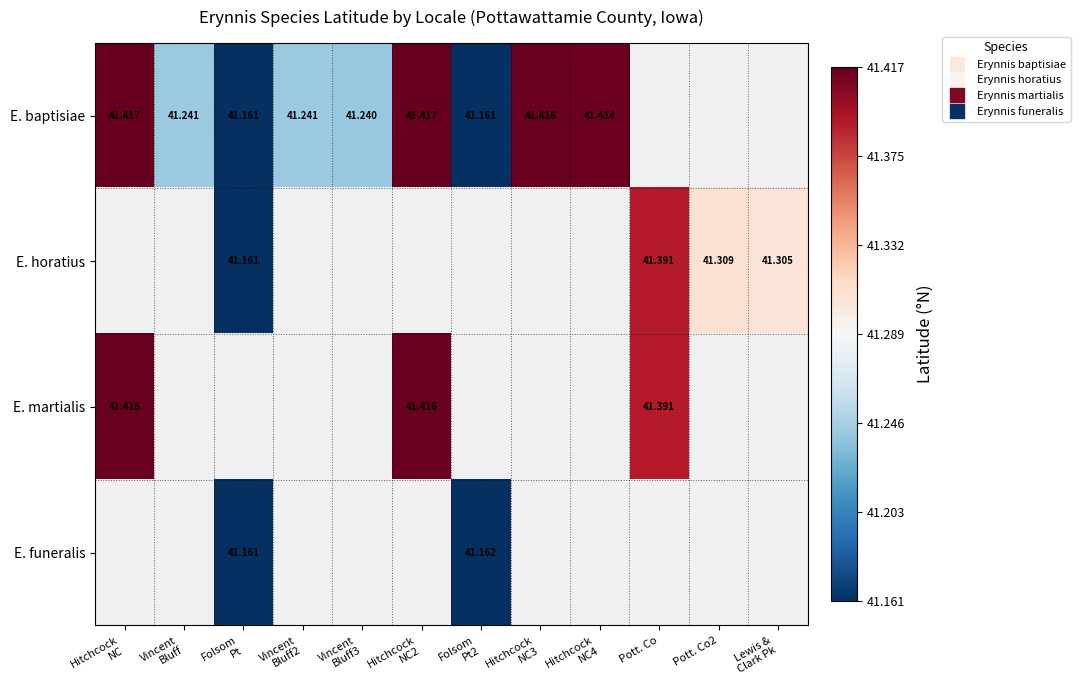

What is the difference between the maximum and minimum values in the E. baptisiae series?

0.3